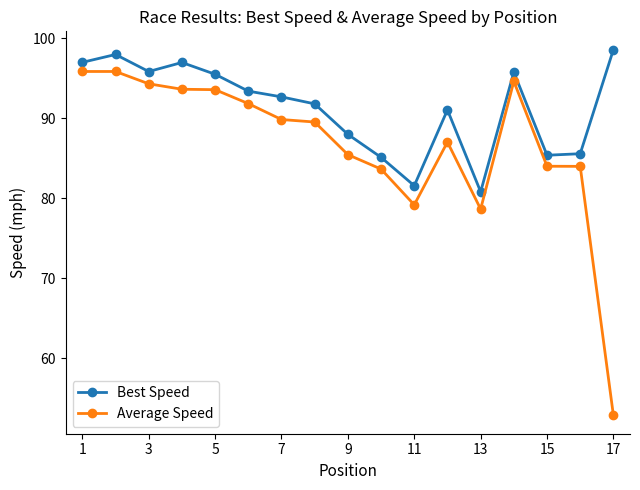

What is the maximum value for Average Speed?

95.8